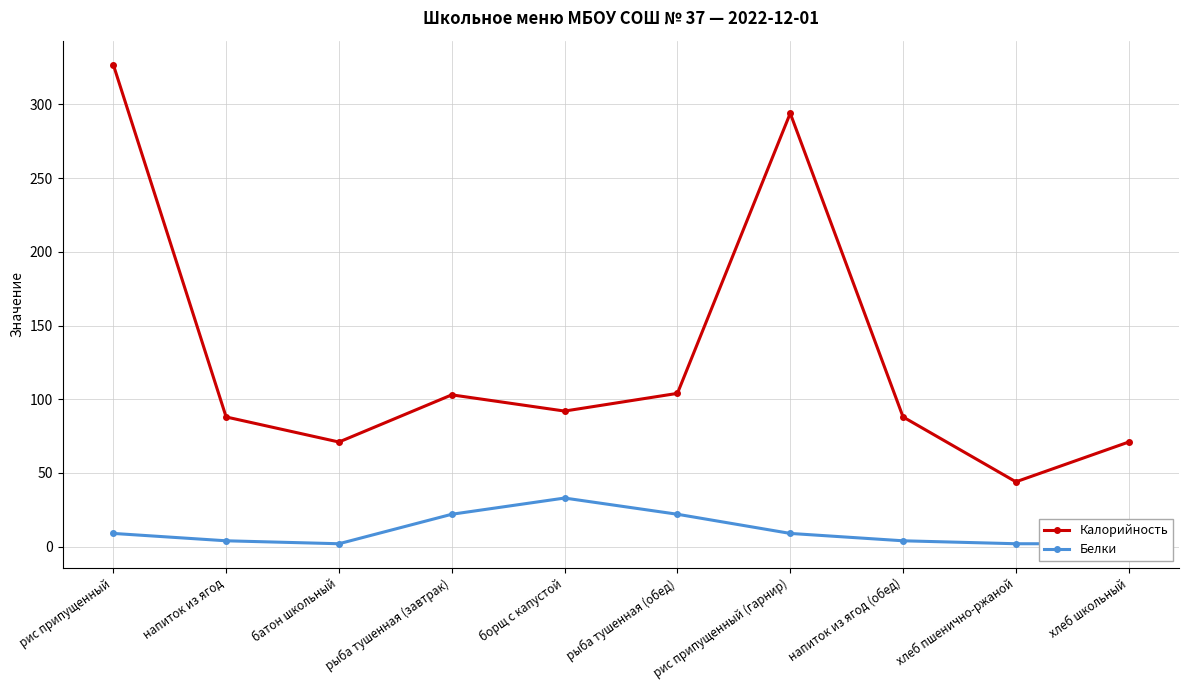

What is the total value across all series at рис припущенный (гарнир)?

303